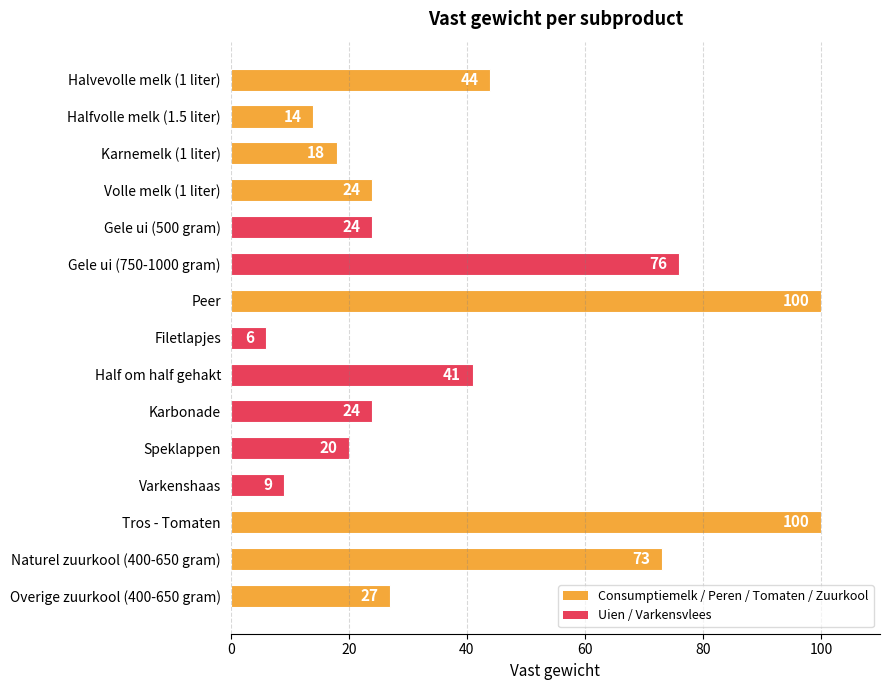

Which label corresponds to the smallest value in the chart?

Filetlapjes